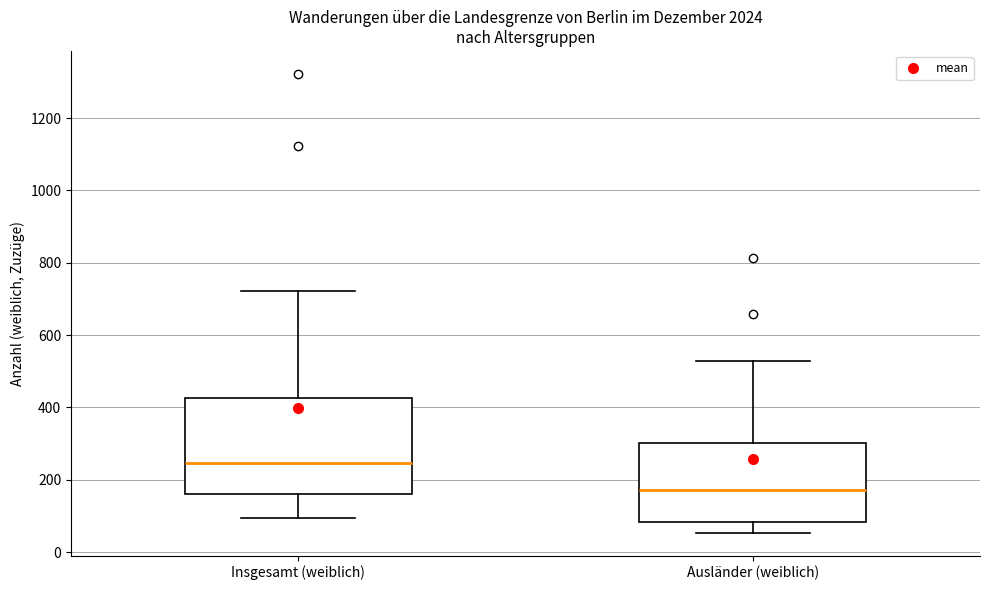

Where does the median line of the box for Insgesamt (weiblich) sit on the y-axis? The values are not printed on the chart, so give them approximately, as read against the axis.

240